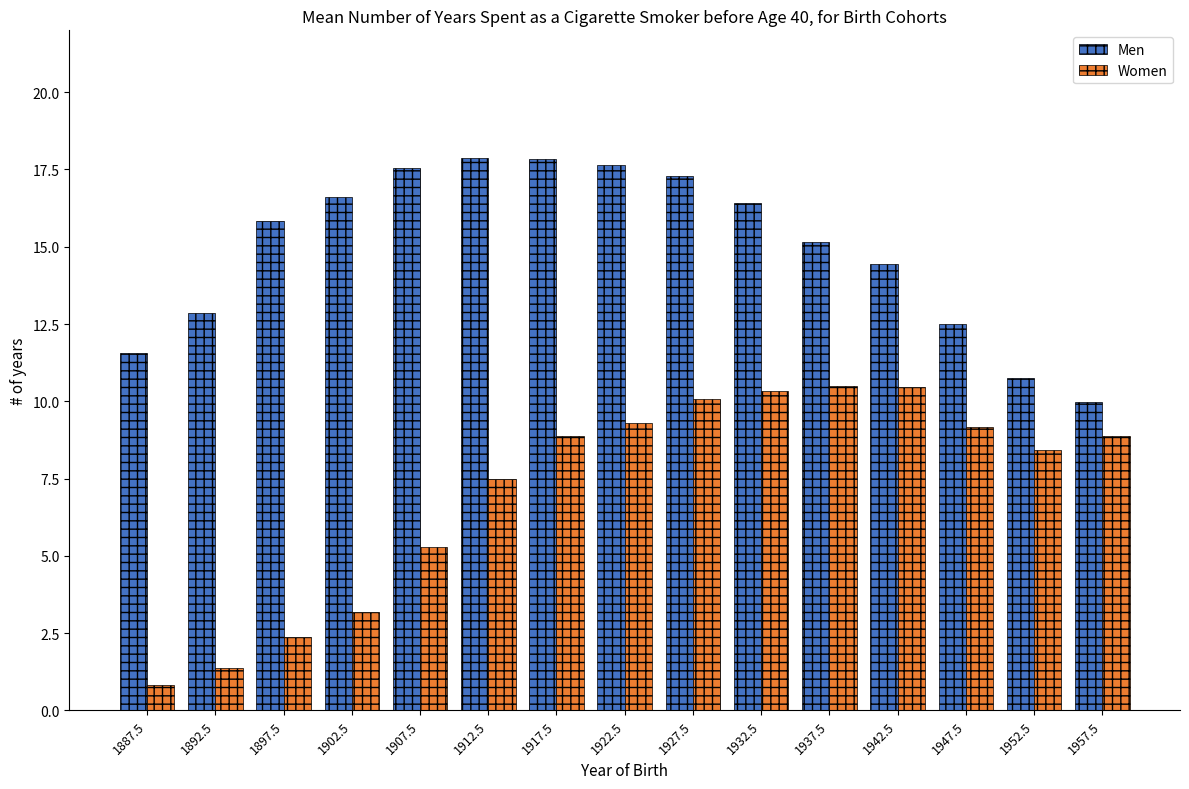

How many bars are there in total?

30